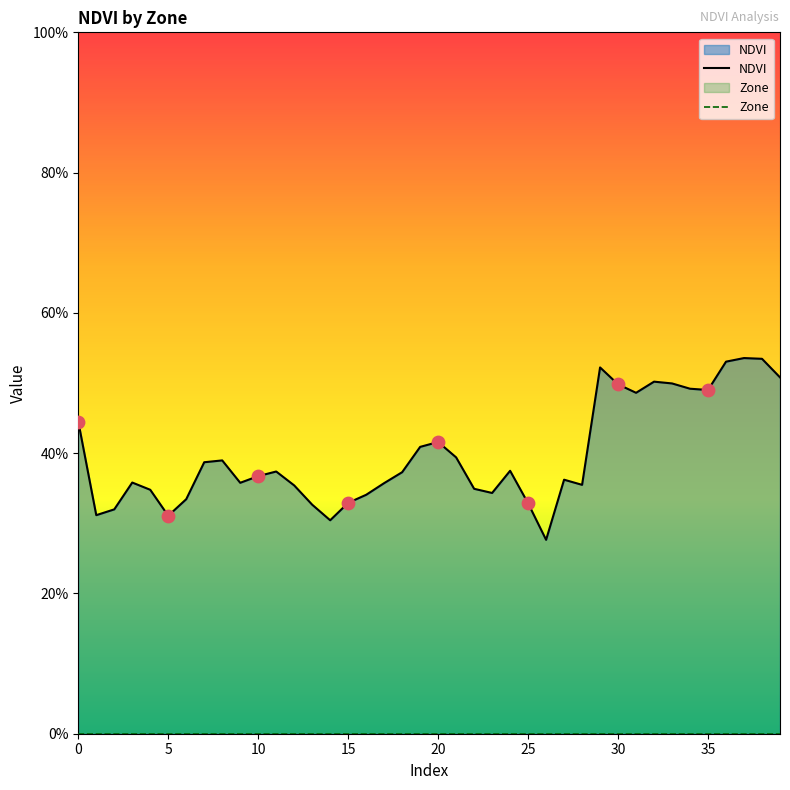

What are all the series names shown in the legend?

NDVI, Zone